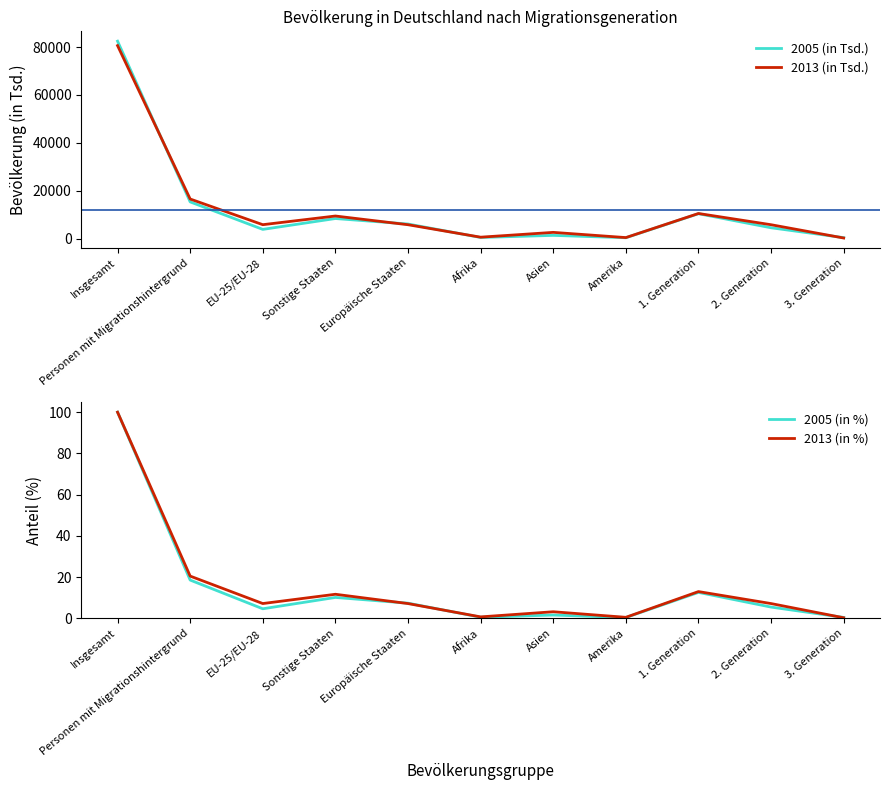

What is the difference between the second highest and minimum values in the 2005 (in Tsd.) series?

14969